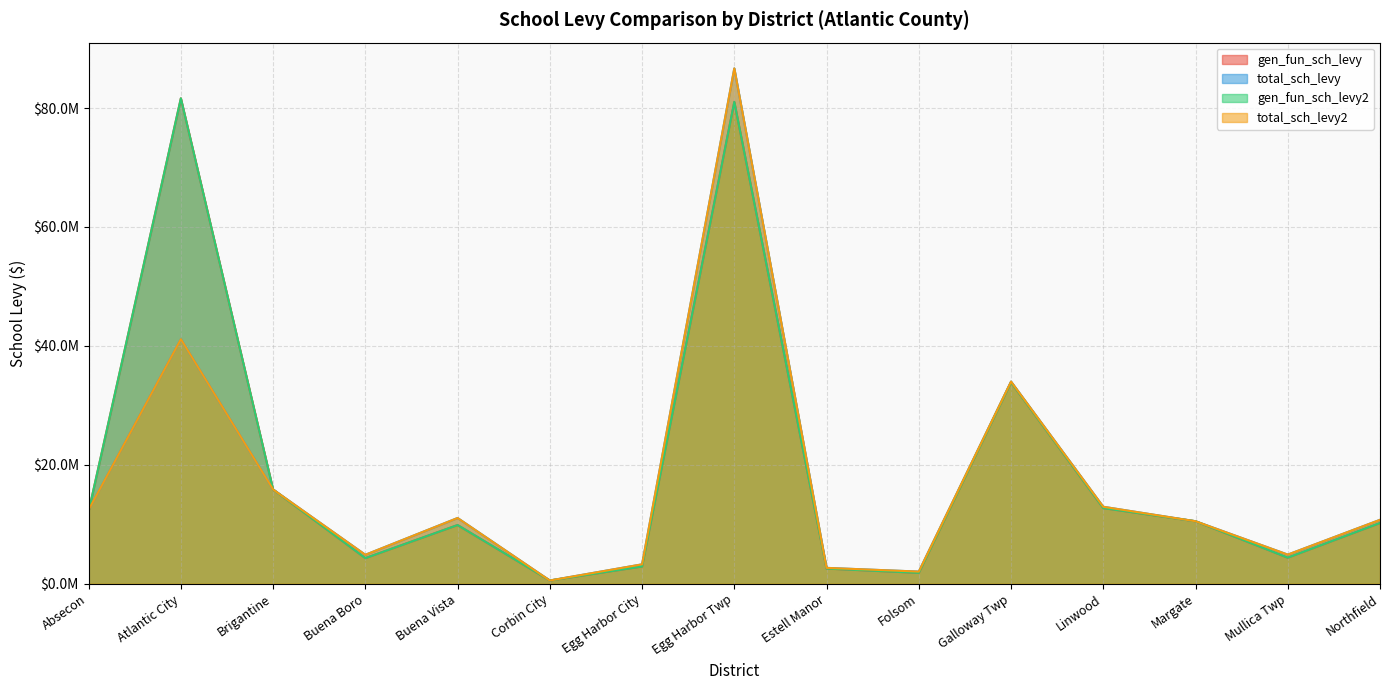

The total_sch_levy series shows 319116 at Corbin City. True or false?

False